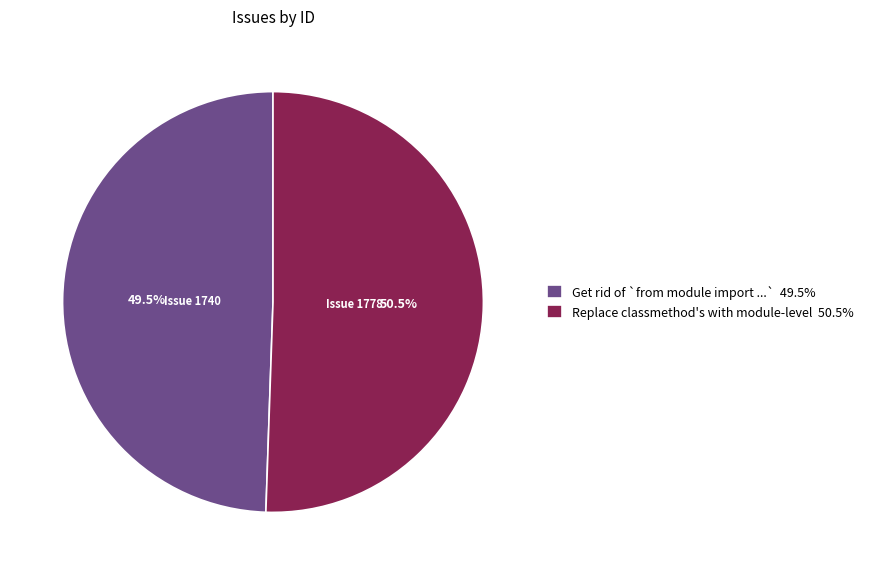

To the nearest percent, what is the combined percentage of Replace classmethod's with module-level and Get rid of `from module import ...`?

100%